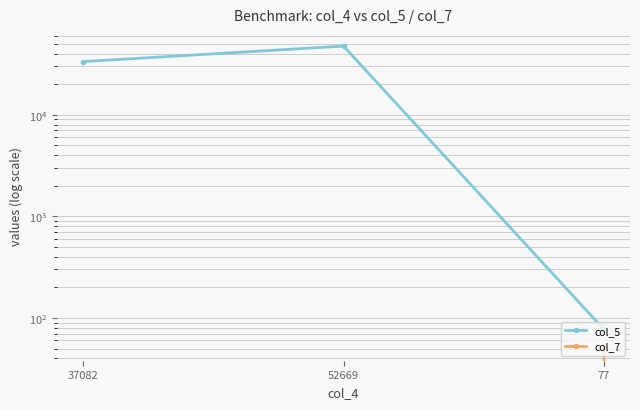

At which category is the sum across all series the highest?

52669